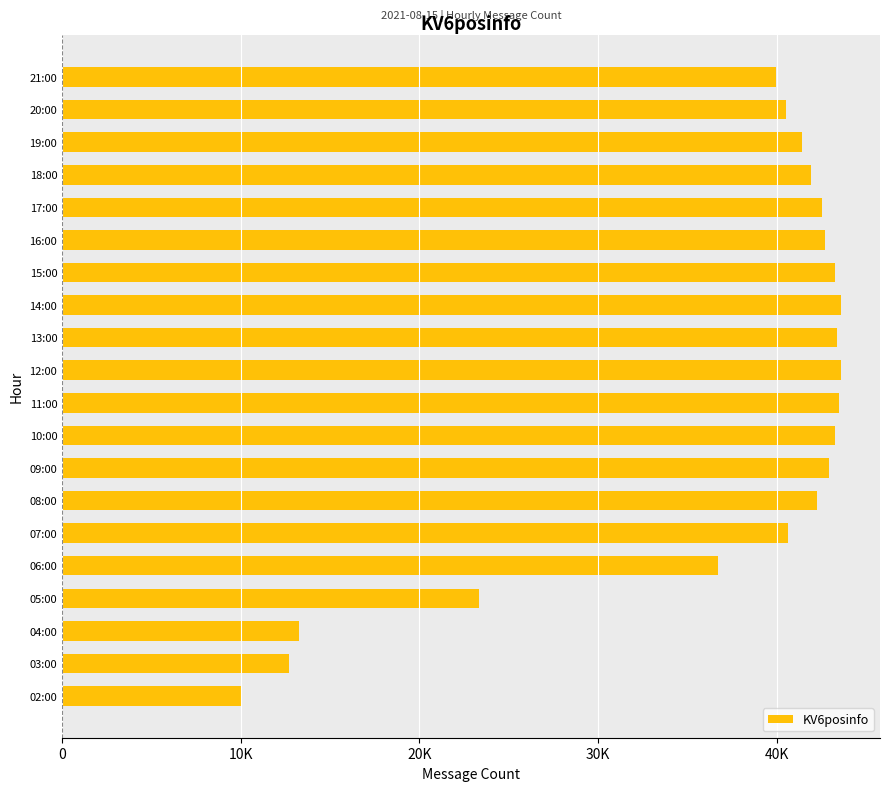

Does the chart contain any negative values?

No